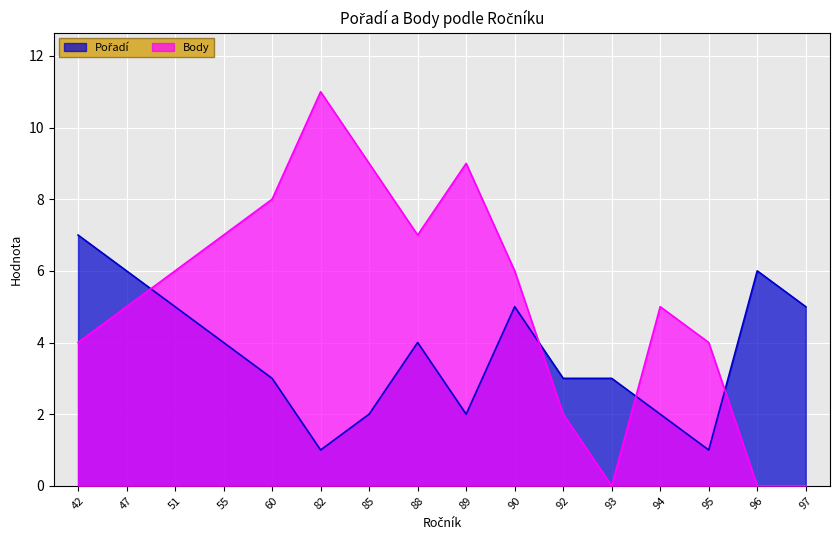

What is the maximum value for Body?

11